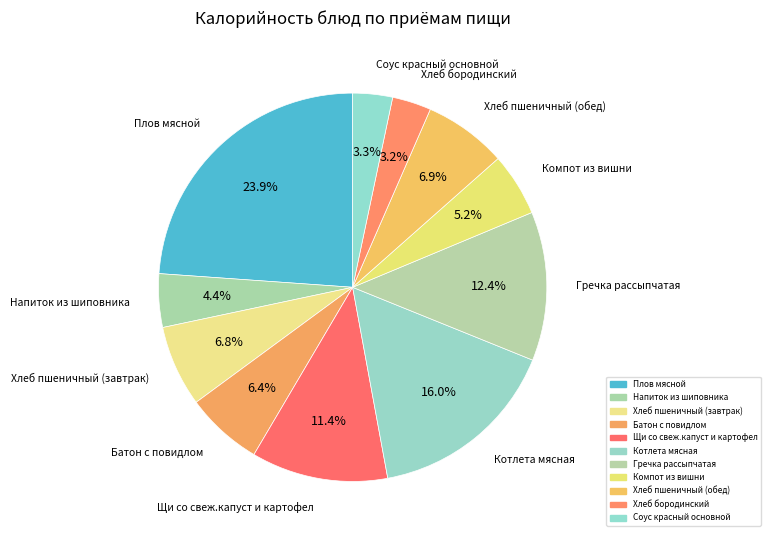

To the nearest percent, what is the combined percentage of Плов мясной and Хлеб бородинский?

27%